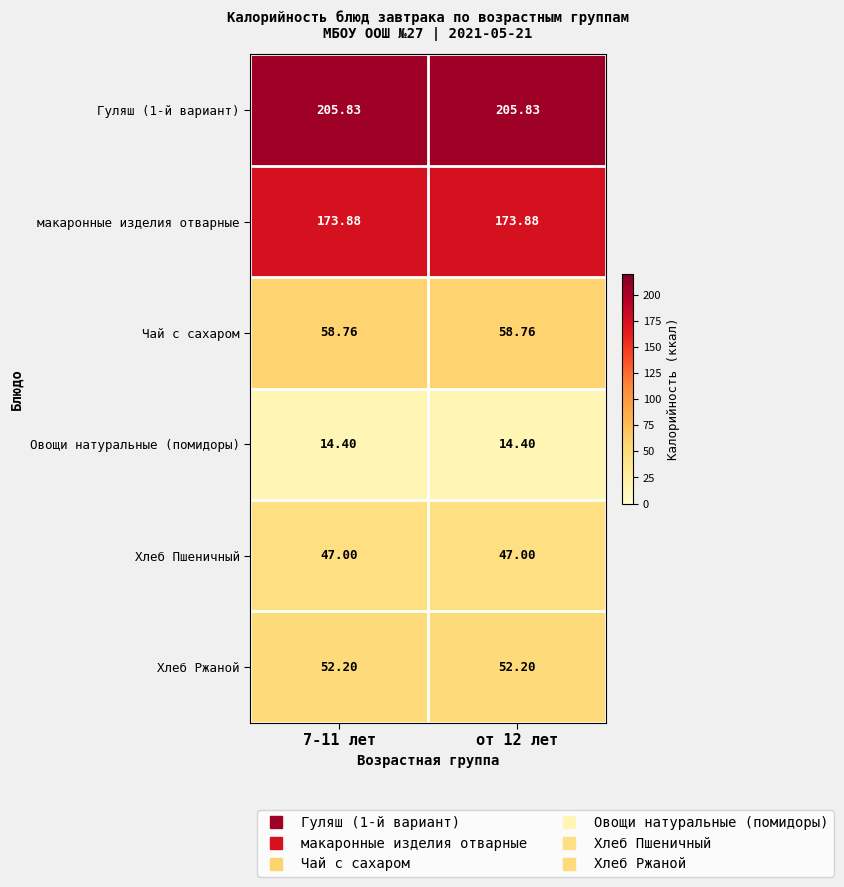

Is the value of Овощи натуральные (помидоры) at 7-11 лет greater than the value of Чай с сахаром at от 12 лет?

No